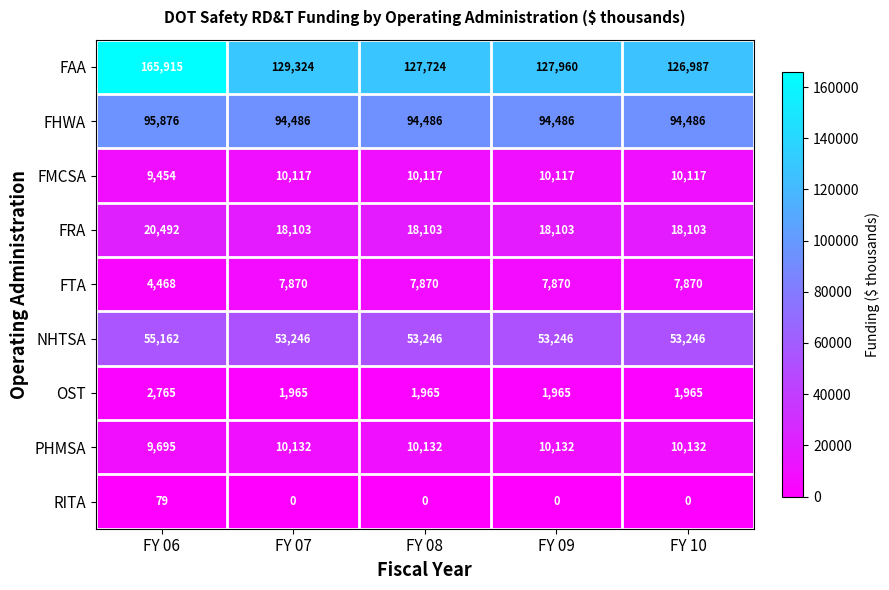

Which series has the widest spread of values?

FAA